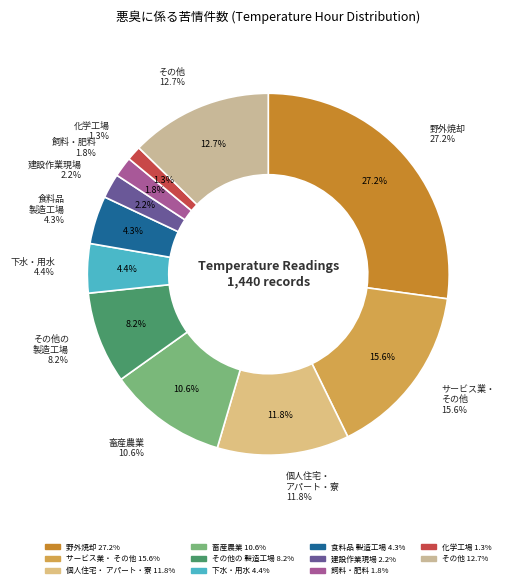

How many segments does this pie chart have?

11